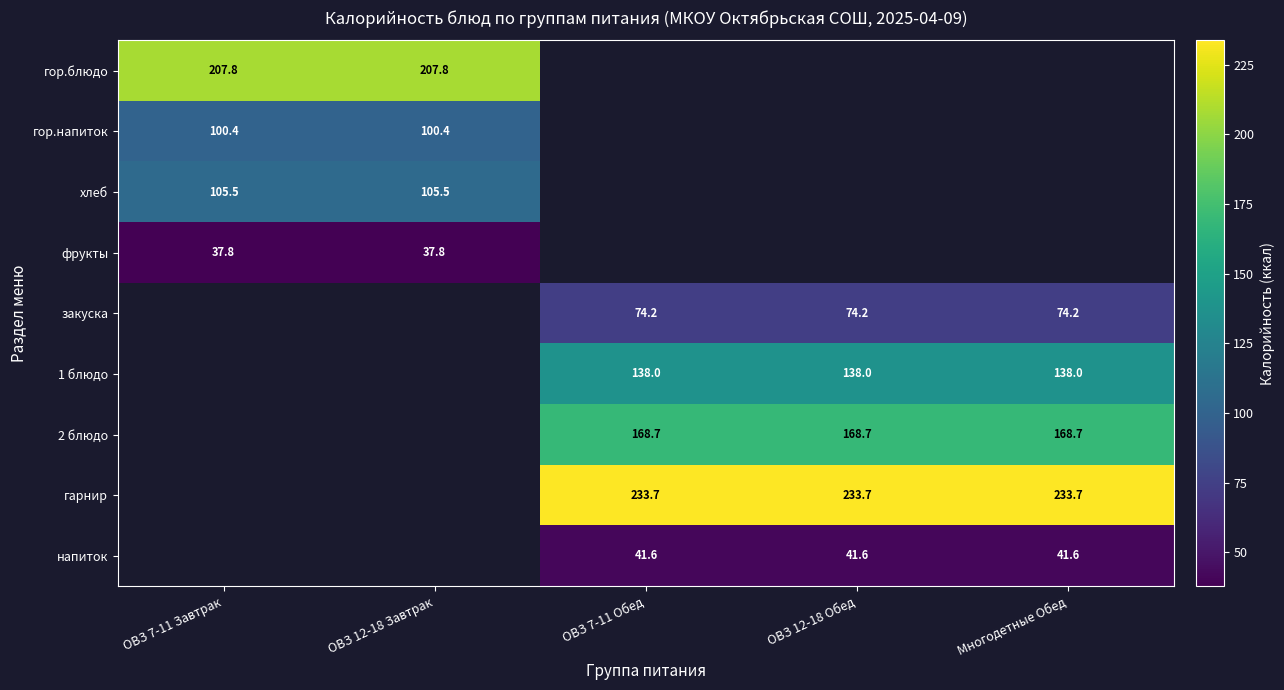

The value of гор.напиток at ОВЗ 12-18 Завтрак is 100.4. True or false?

True